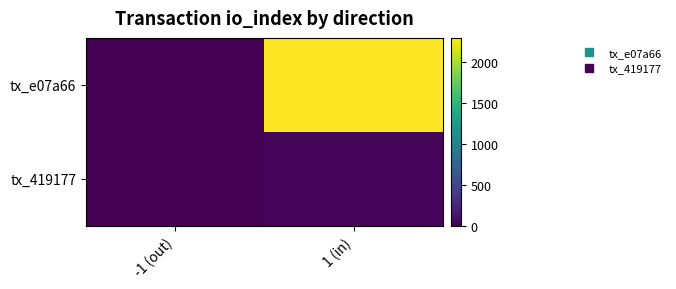

Rank the series at -1 (out) from highest to lowest value.

tx_419177, tx_e07a66